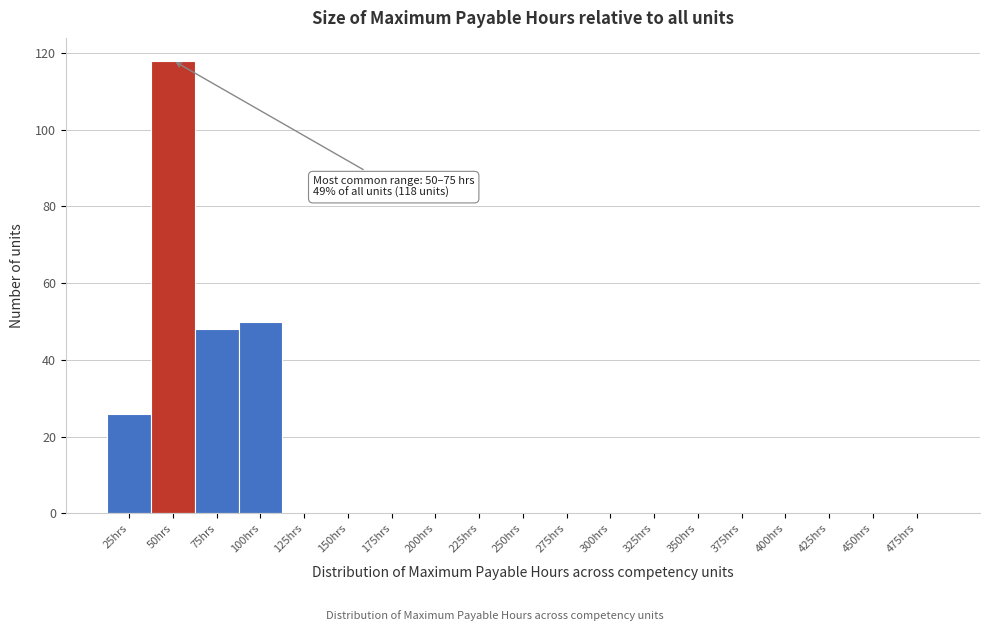

Reading left to right, what are all the values shown in this chart?

25hrs=26	50hrs=118	75hrs=48	100hrs=50	125hrs=0	150hrs=0	175hrs=0	200hrs=0	225hrs=0	250hrs=0	275hrs=0	300hrs=0	325hrs=0	350hrs=0	375hrs=0	400hrs=0	425hrs=0	450hrs=0	475hrs=0